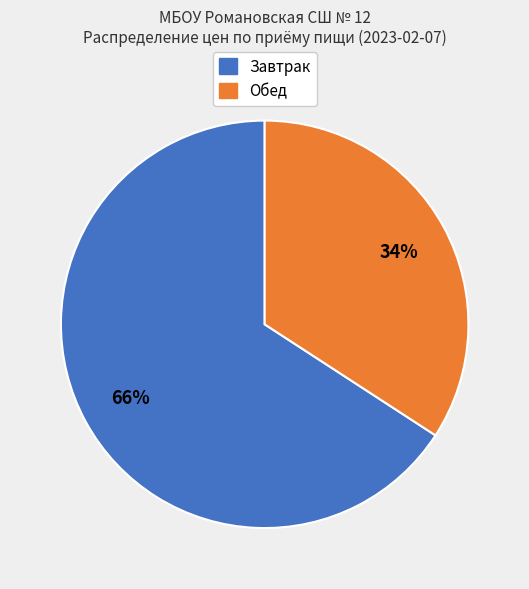

To the nearest percent, what is the difference between the largest and smallest slice percentages?

32%